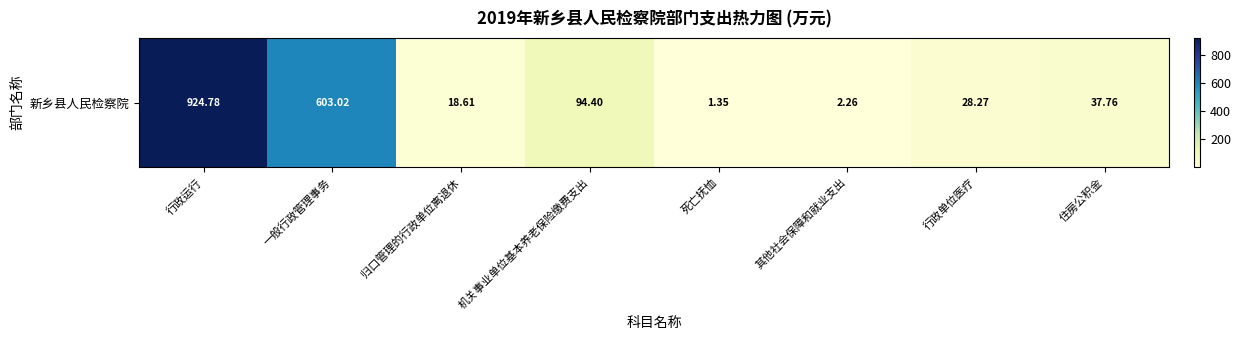

Rank the categories by value from lowest to highest.

死亡抚恤, 其他社会保障和就业支出, 归口管理的行政单位离退休, 行政单位医疗, 住房公积金, 机关事业单位基本养老保险缴费支出, 一般行政管理事务, 行政运行